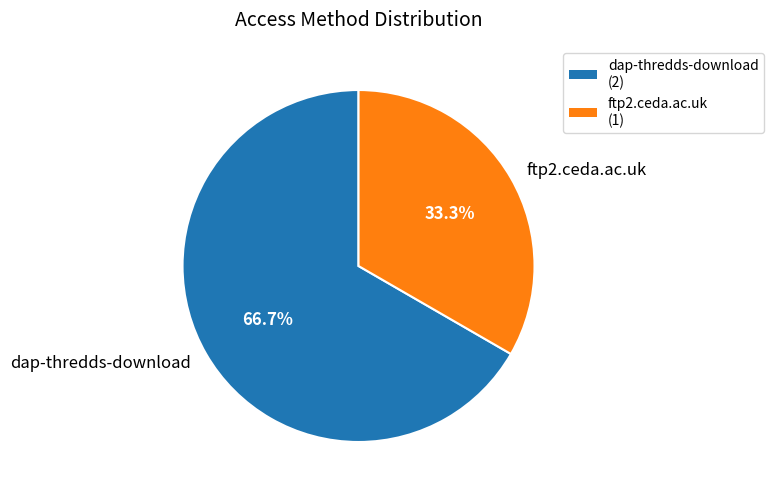

Is dap-thredds-download the majority of the pie?

Yes